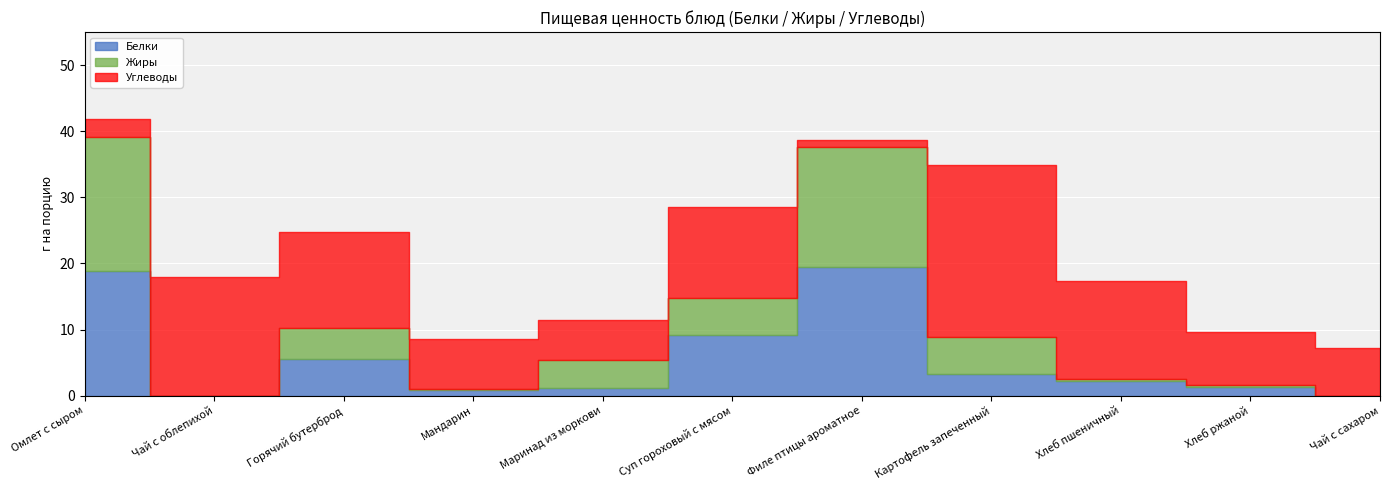

In Жиры, how many points are higher than both neighbors (excluding endpoints)?

2